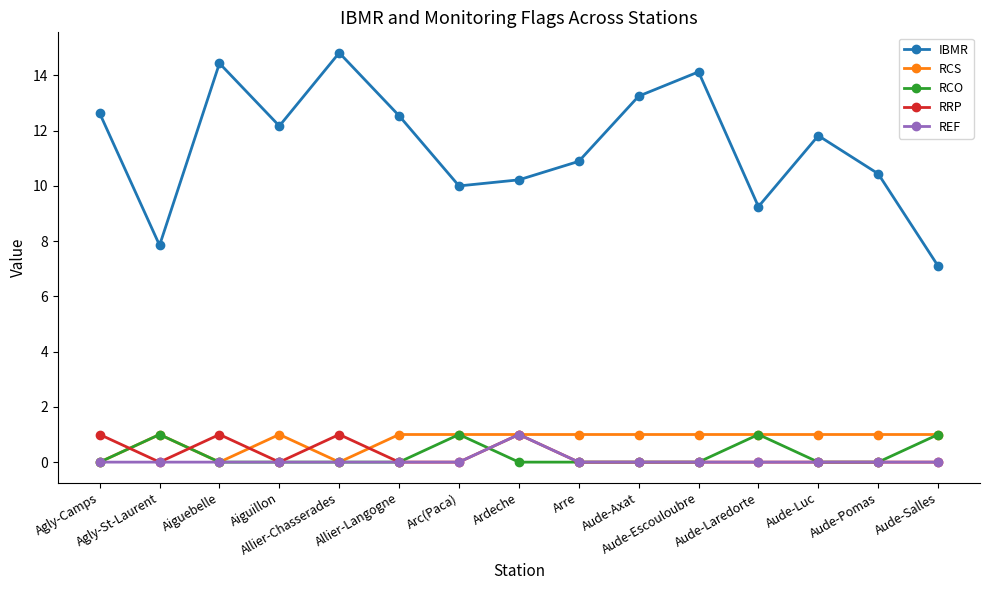

What is the greatest value displayed?

14.8